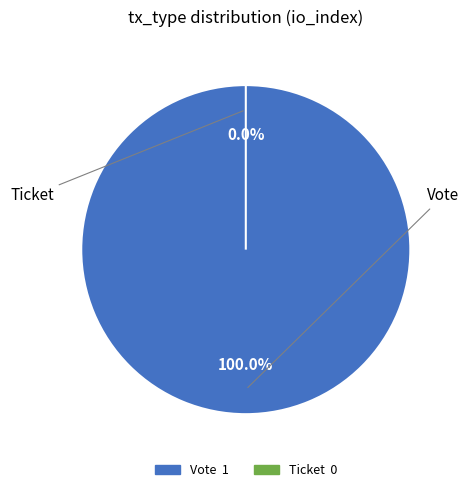

Between Ticket and Vote, which is larger?

Vote